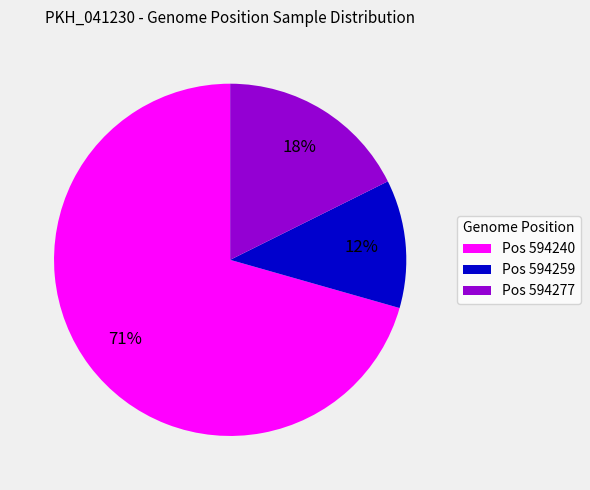

Between Pos 594259 and Pos 594277, which is larger?

Pos 594277